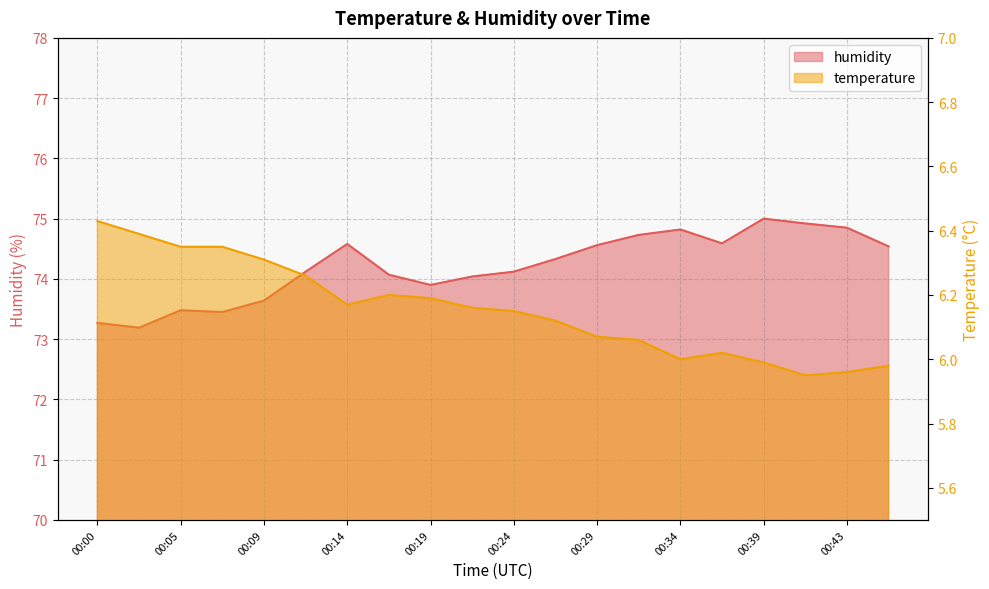

Is it true that humidity equals 73.5 at 00:05?

True